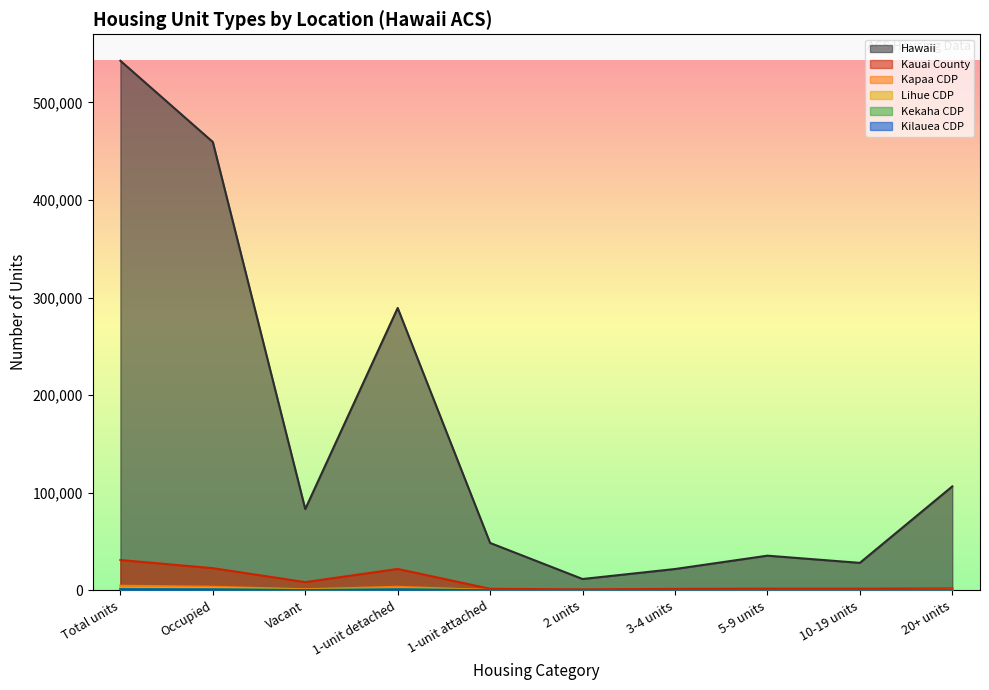

What is the difference between the maximum and minimum values in the Kekaha CDP series?

1389